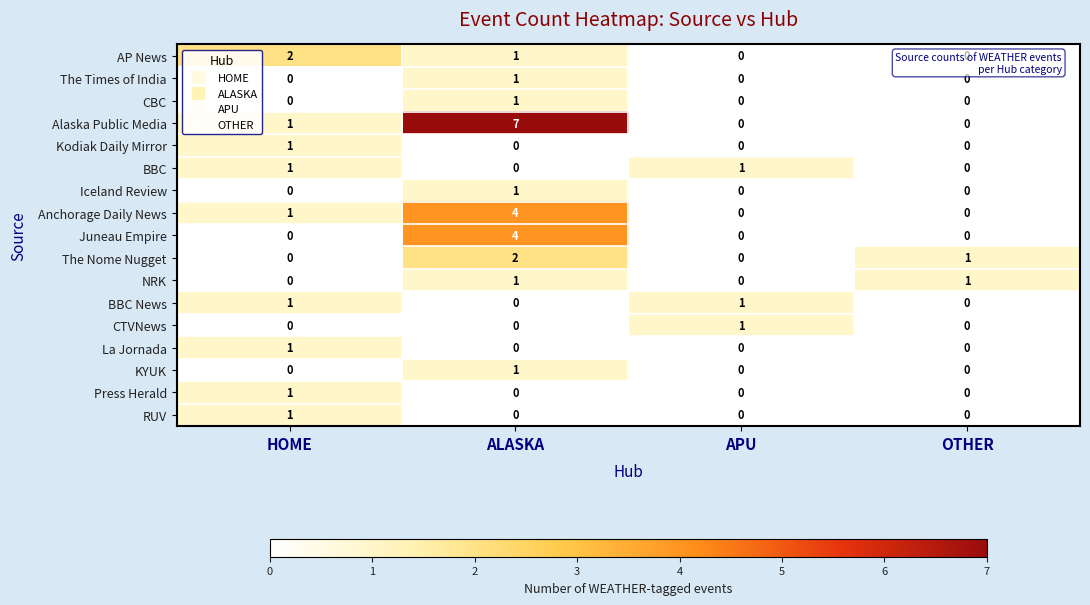

How many Press Herald values are between 0 and 1?

4